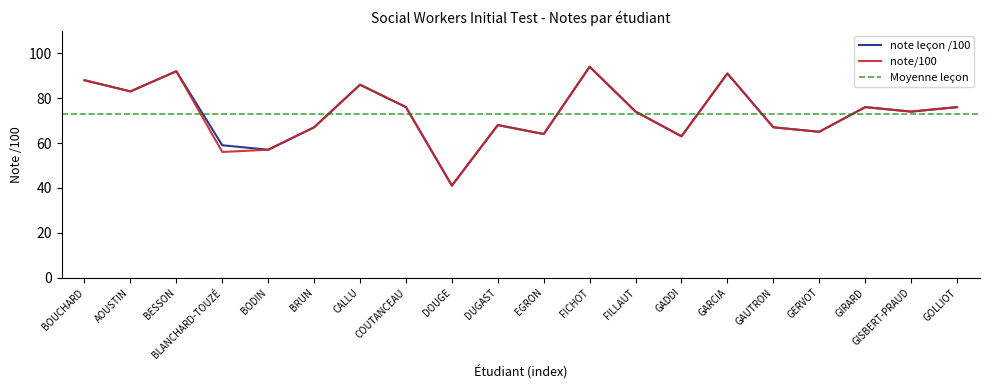

What is the difference between the note leçon /100 values at GISBERT-PRAUD and GOLLIOT?

2